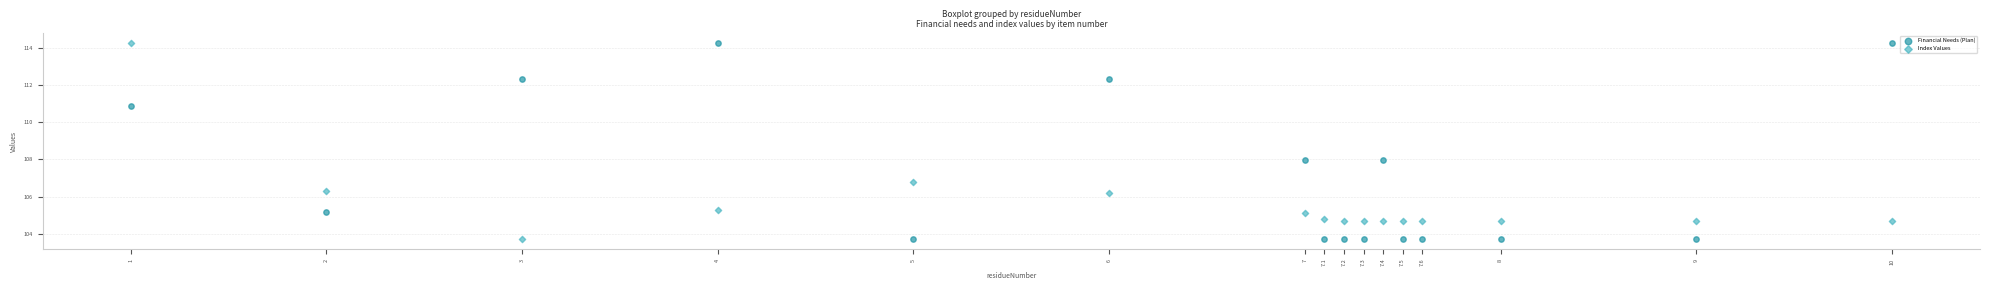

What are all the series names shown in the legend?

Financial Needs (Plan), Index Values